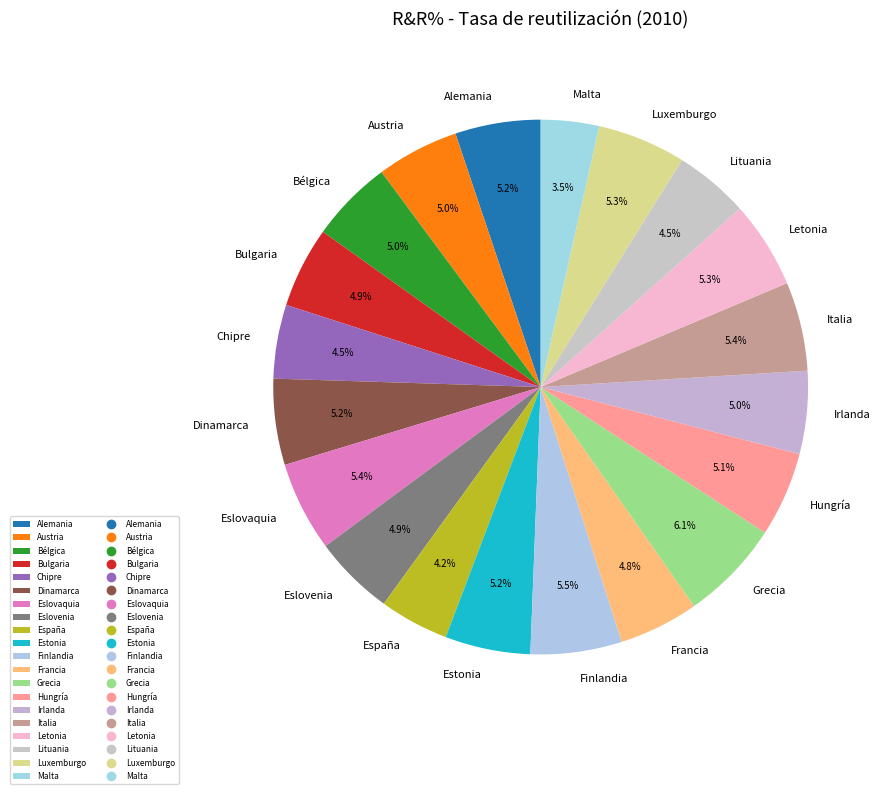

Which category has the biggest portion of the pie?

Grecia